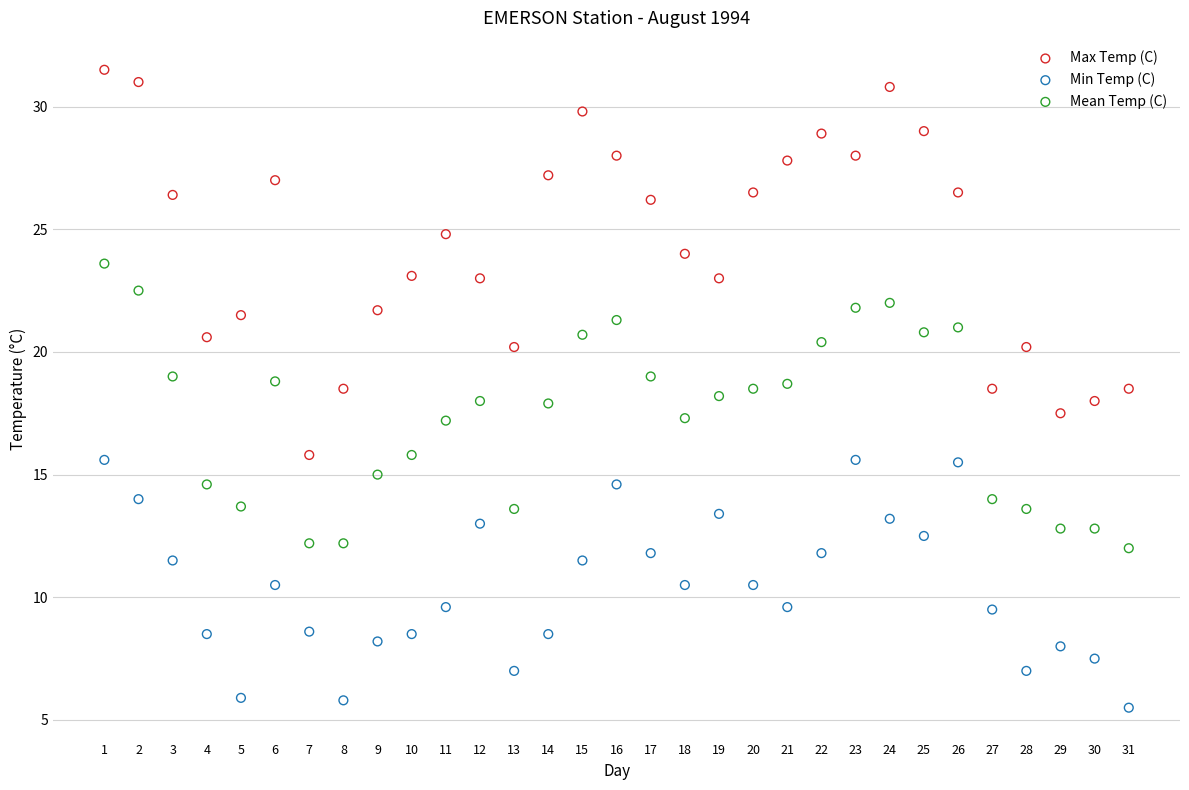

Which series contains the lowest Y value?

Min Temp (C)